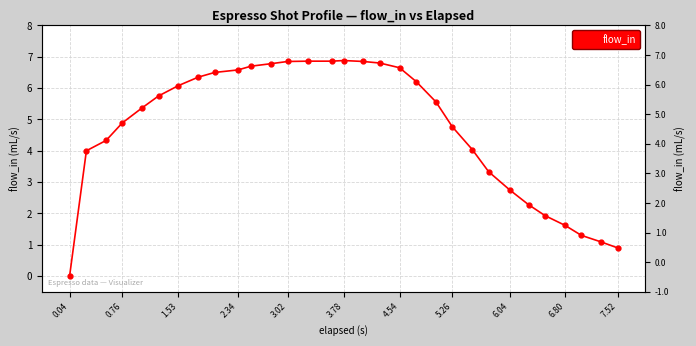

How many positive values are there?

30